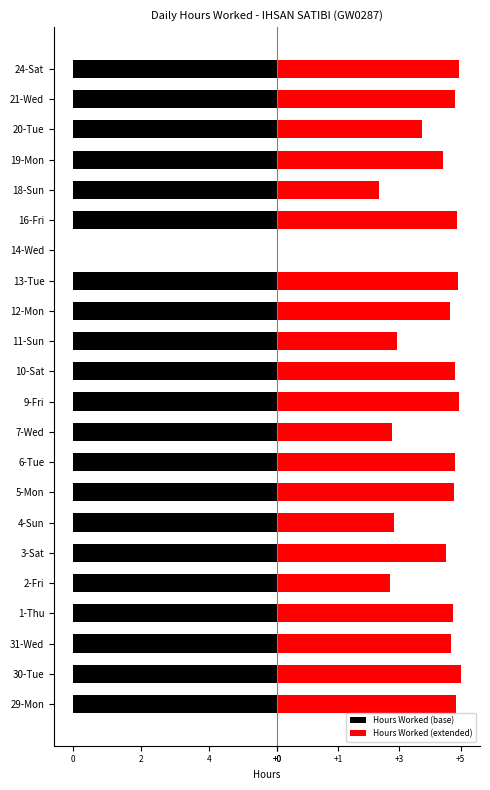

What is the minimum value shown in the chart?

-6.0